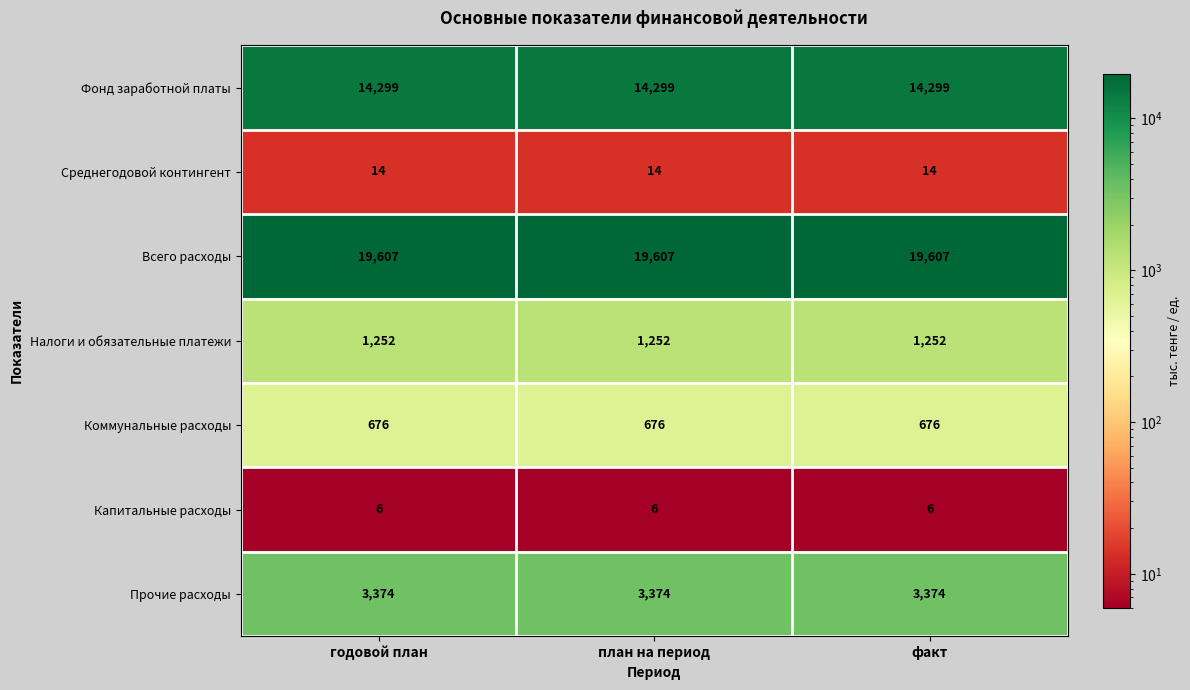

What is the approximate value of Капитальные расходы at факт?

6